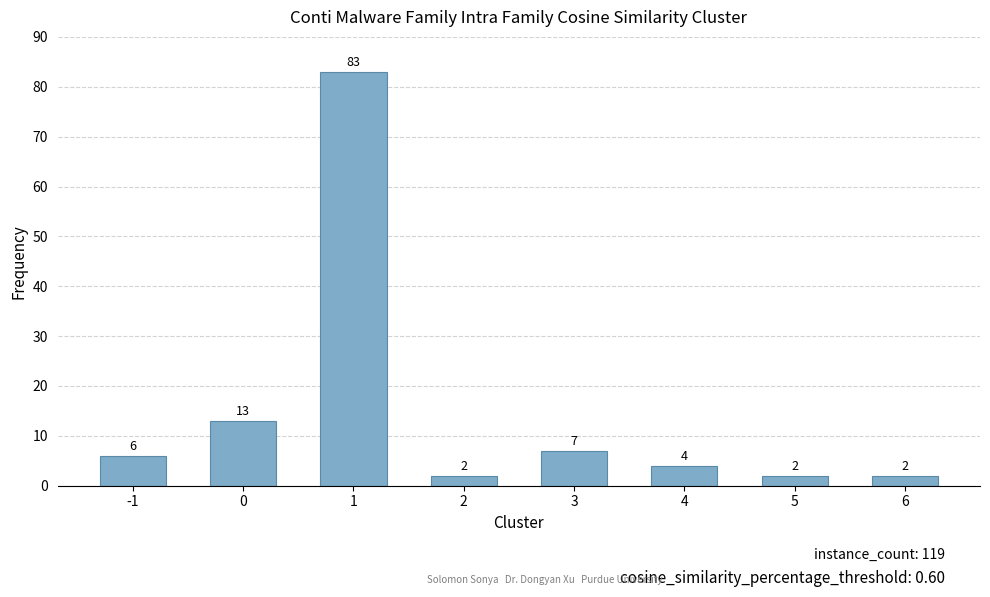

Between -1 and 4, which is larger?

-1